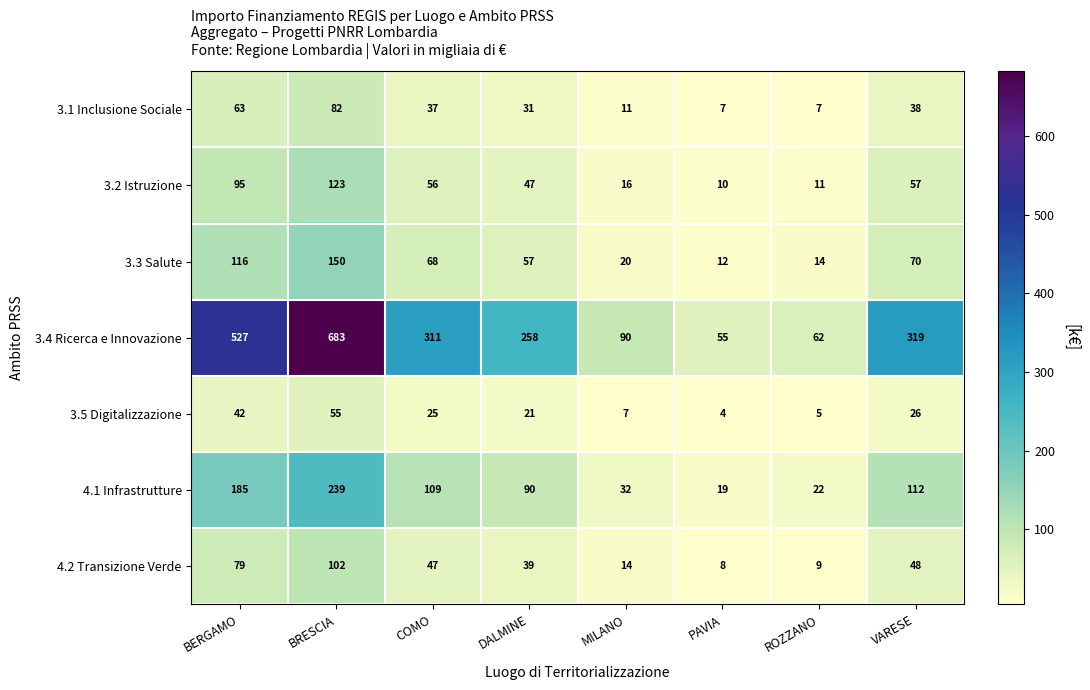

What is the difference between the highest and lowest values at VARESE?

293